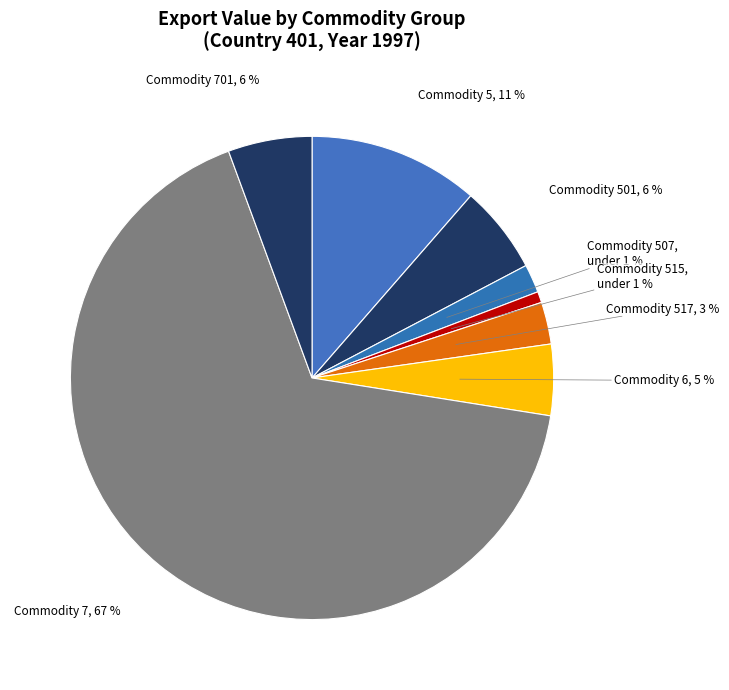

To the nearest percent, what portion does Country 401 - Commodity 501 represent?

6%